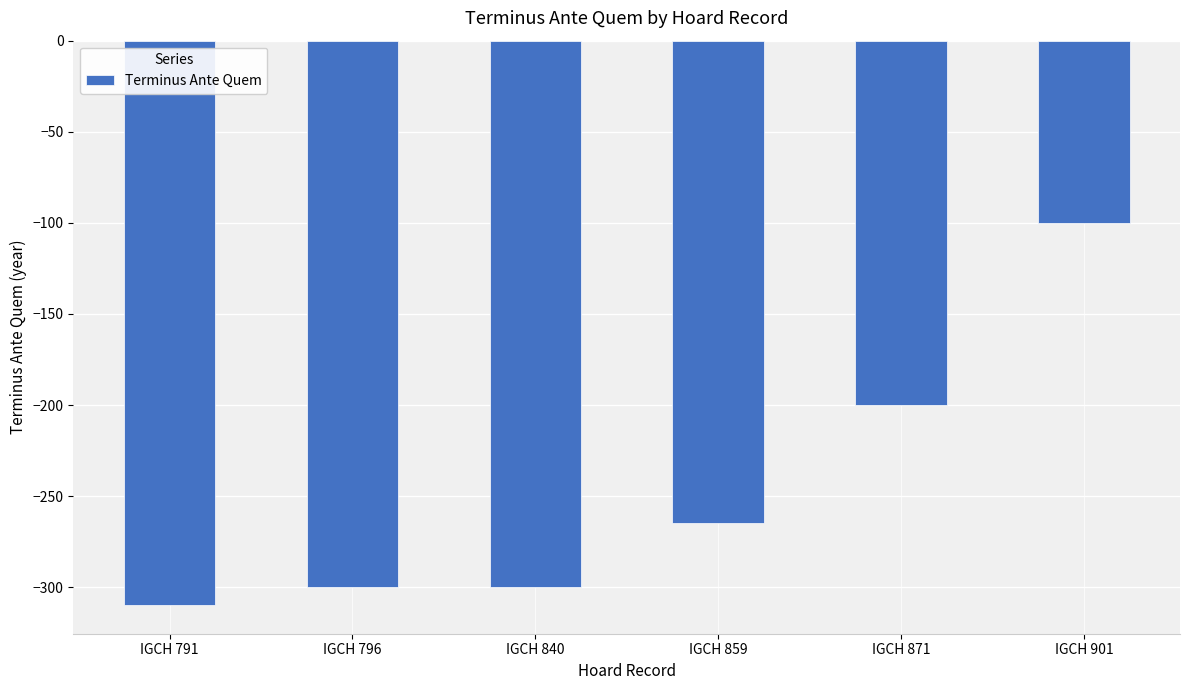

Reading right to left, list all the values displayed in this chart.

-100	-200	-265	-300	-300	-310